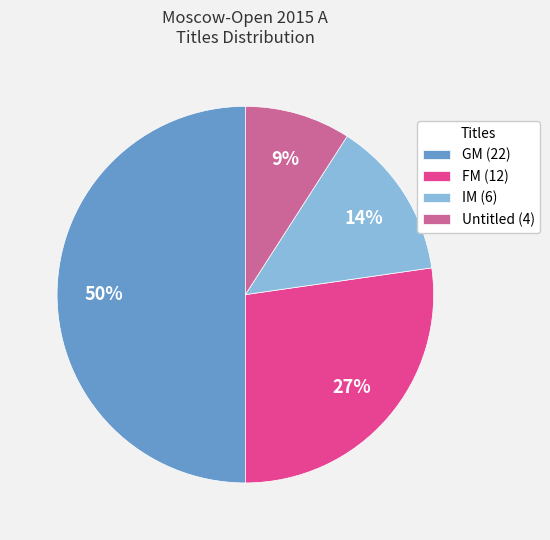

Is Untitled (4) the majority of the pie?

No